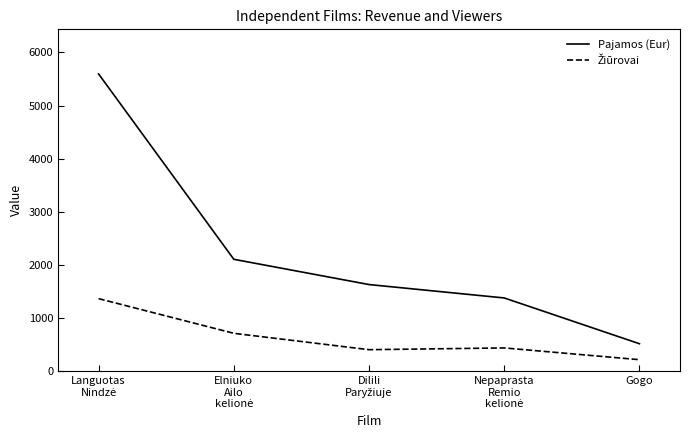

Which series has the widest spread of values?

Pajamos (Eur)